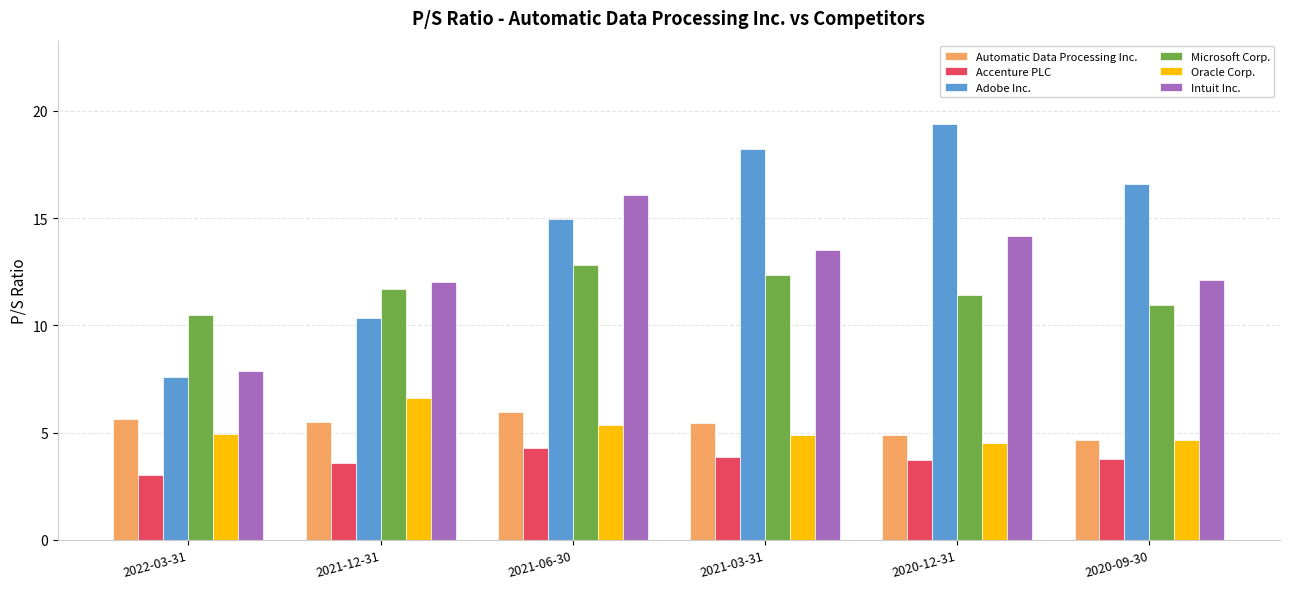

What is the label of the 5th bar from the right?

2021-12-31